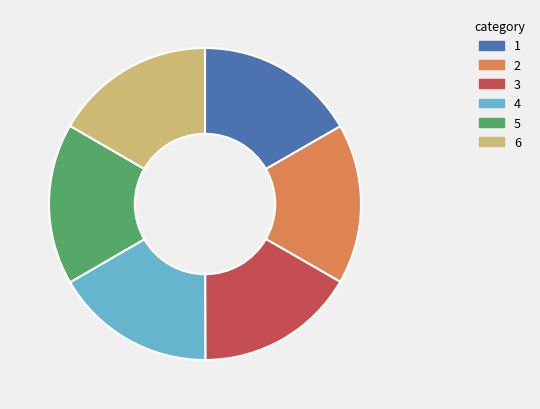

The 3 slice represents 17% of the pie. True or false?

True